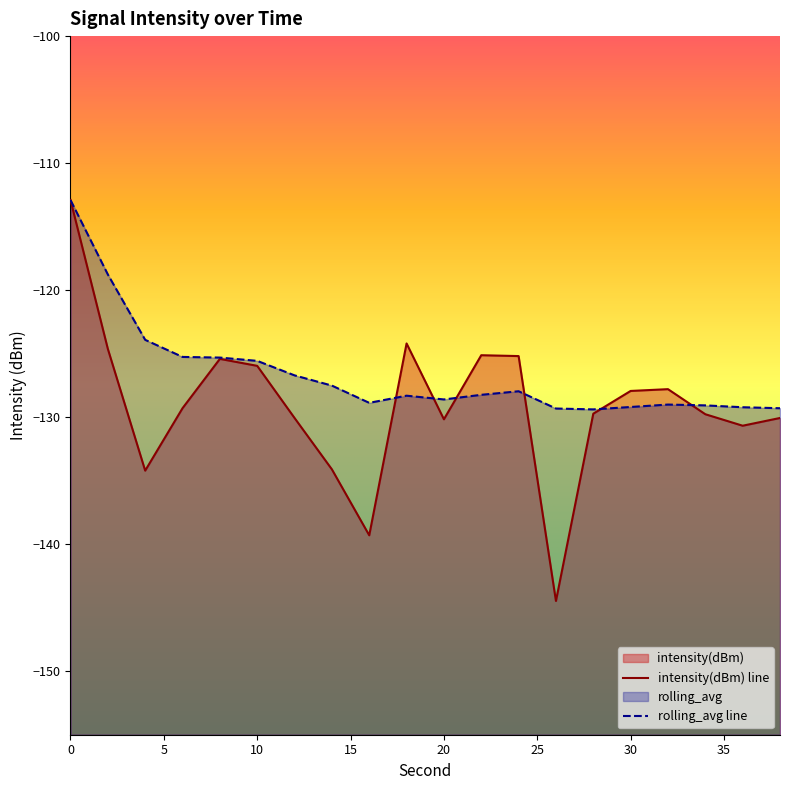

Reading right to left, extract all data points from this chart.

intensity(dBm): -130.1	-130.7	-129.8	-127.8	-127.9	-129.7	-144.5	-125.2	-125.1	-130.2	-124.2	-139.3	-134.1	-130.1	-126.0	-125.4	-129.3	-134.2	-124.6	-112.9
rolling_avg: -129.3	-129.2	-129.1	-129.0	-129.2	-129.4	-129.3	-128.0	-128.2	-128.6	-128.3	-128.9	-127.5	-126.7	-125.6	-125.3	-125.3	-123.9	-118.8	-112.9